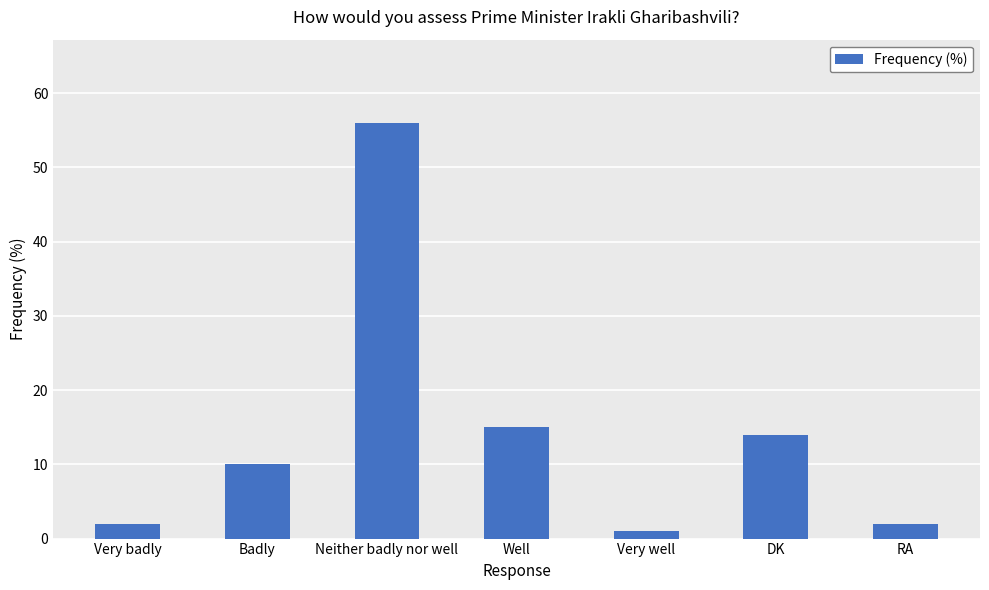

Is it true that the value at RA is 2?

True